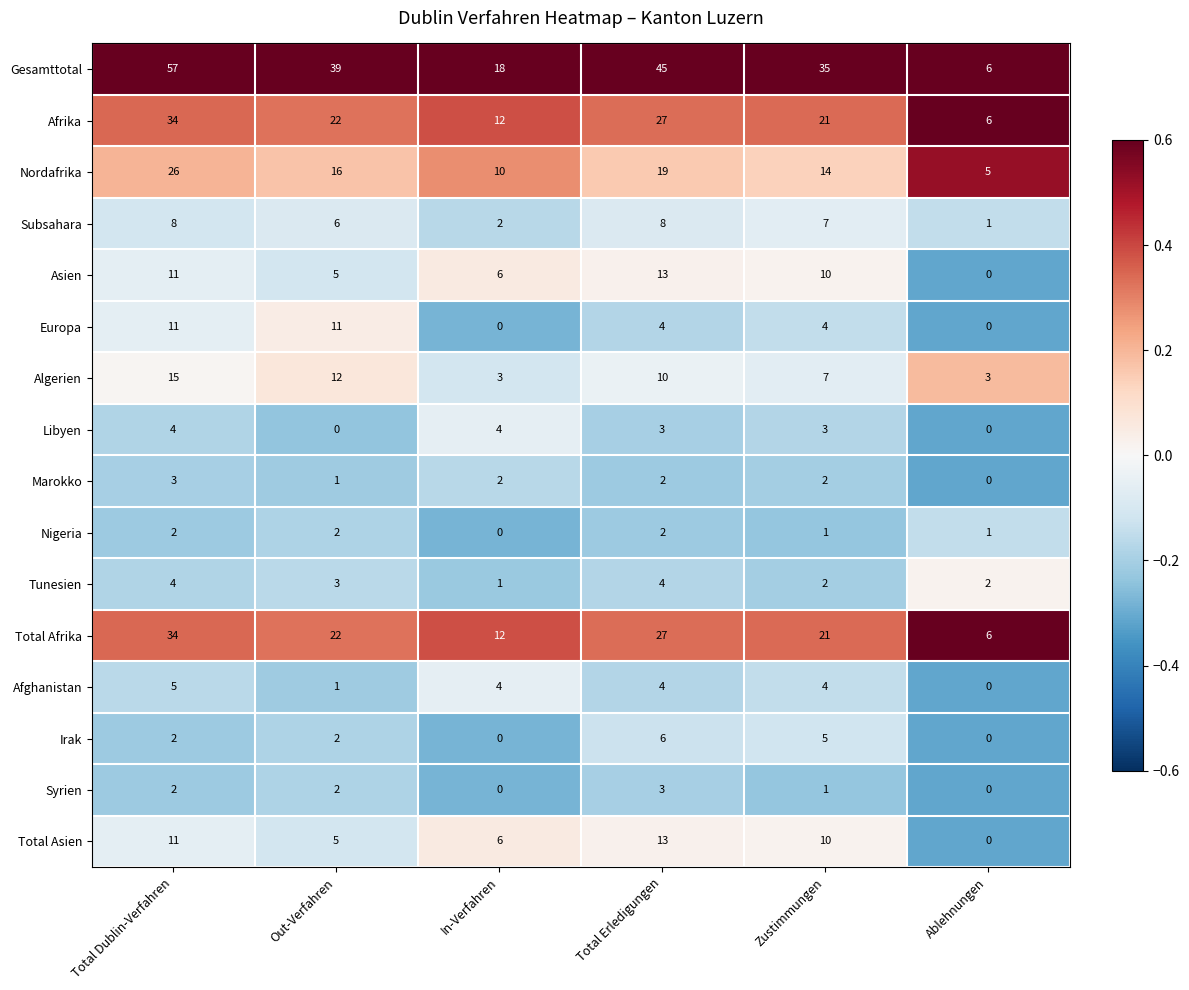

At how many categories does at least one series exceed 0?

6